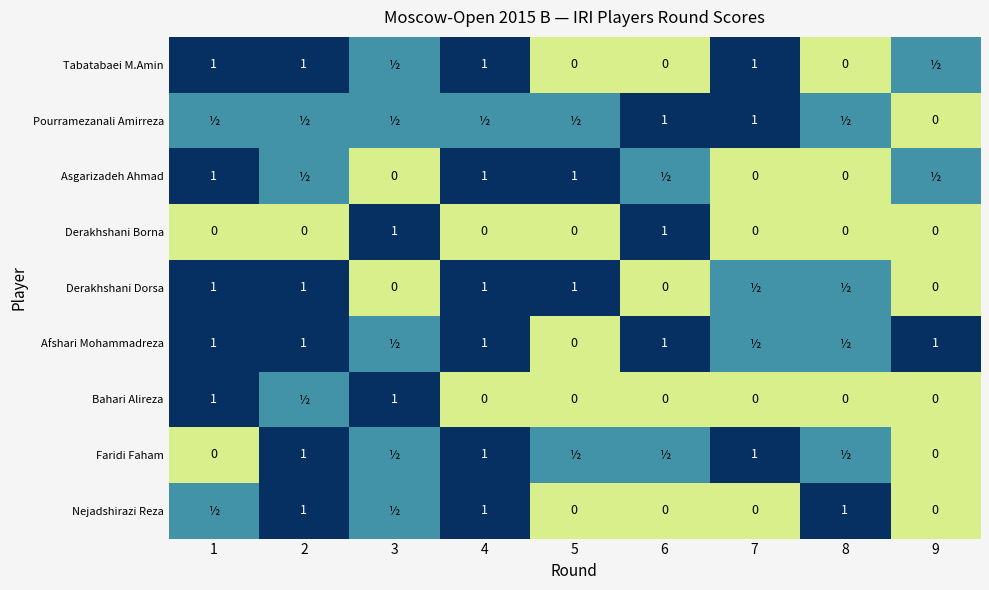

The value of Nejadshirazi Reza at 4 is 0.3. True or false?

False